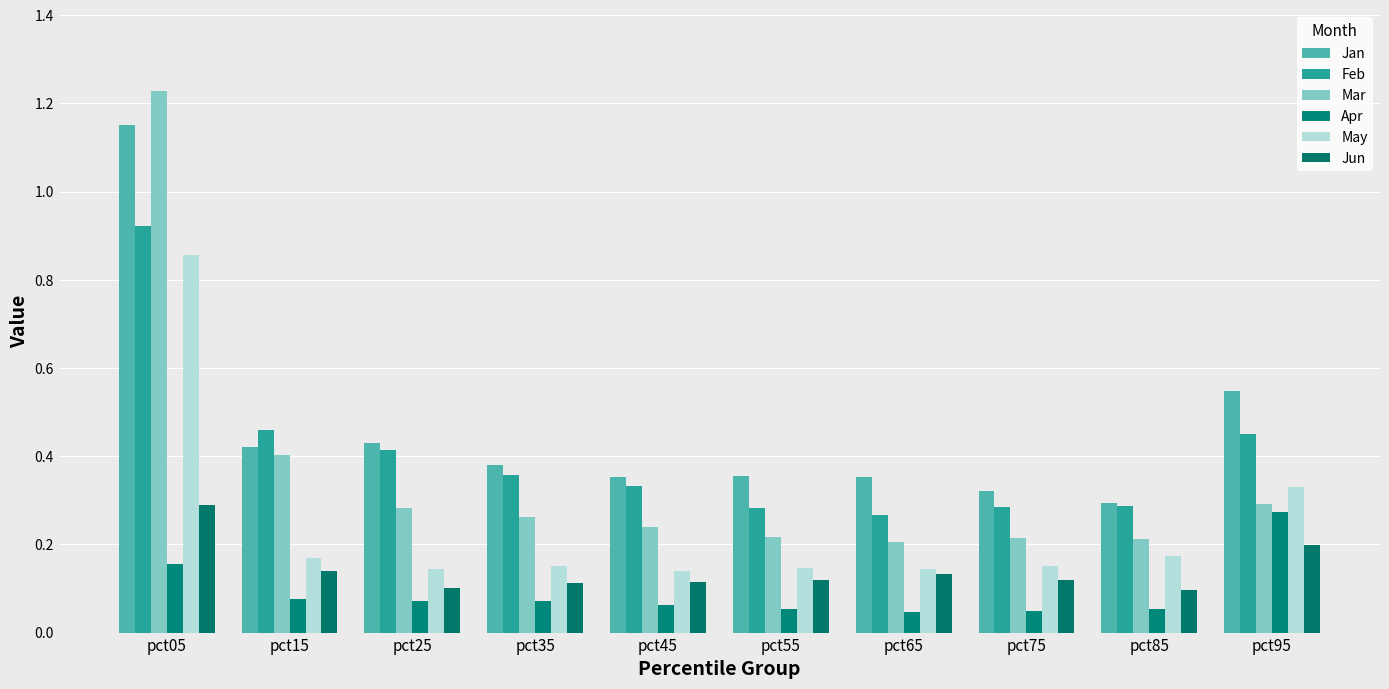

How many bars are there in each group?

6